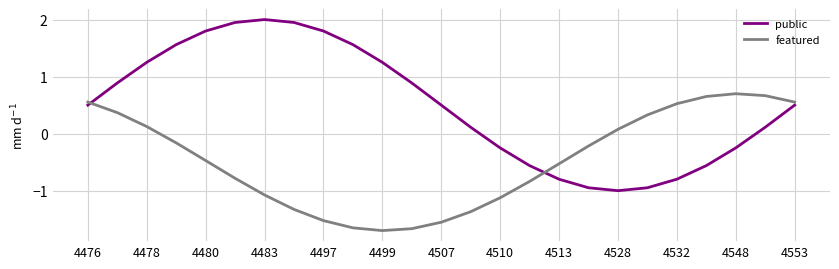

How many distinct data groups are displayed?

2